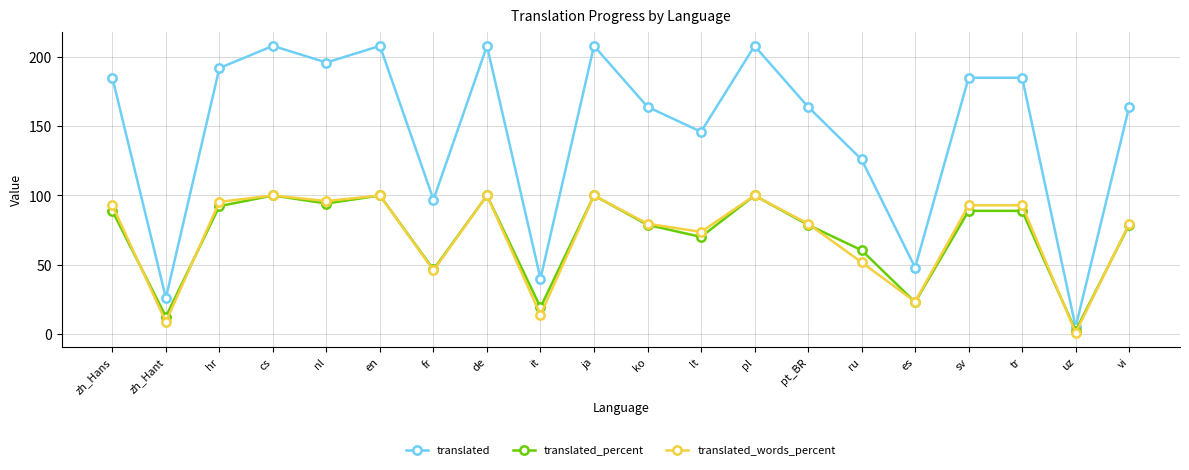

Which series has the largest total across all categories?

translated